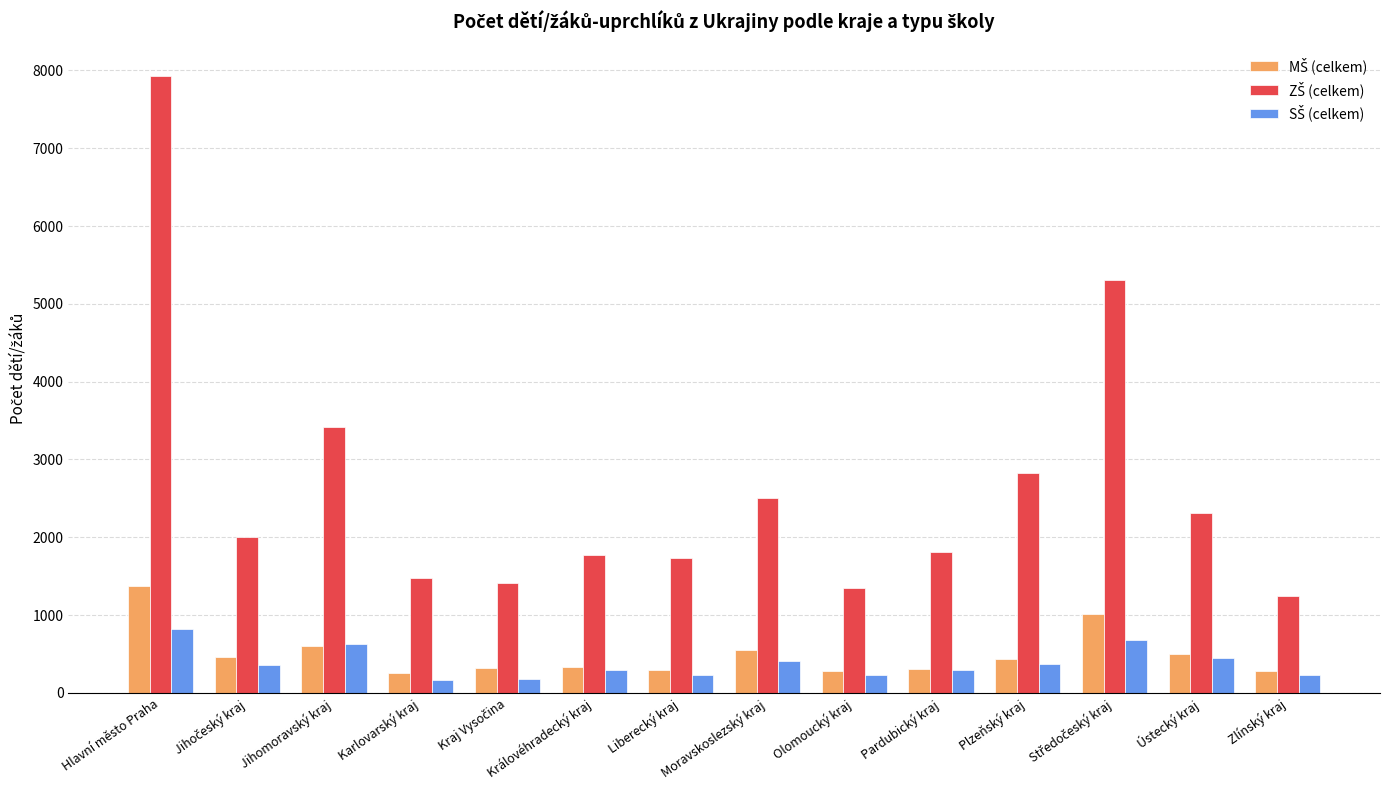

What is the spread (max minus min) of values at Moravskoslezský kraj?

2090